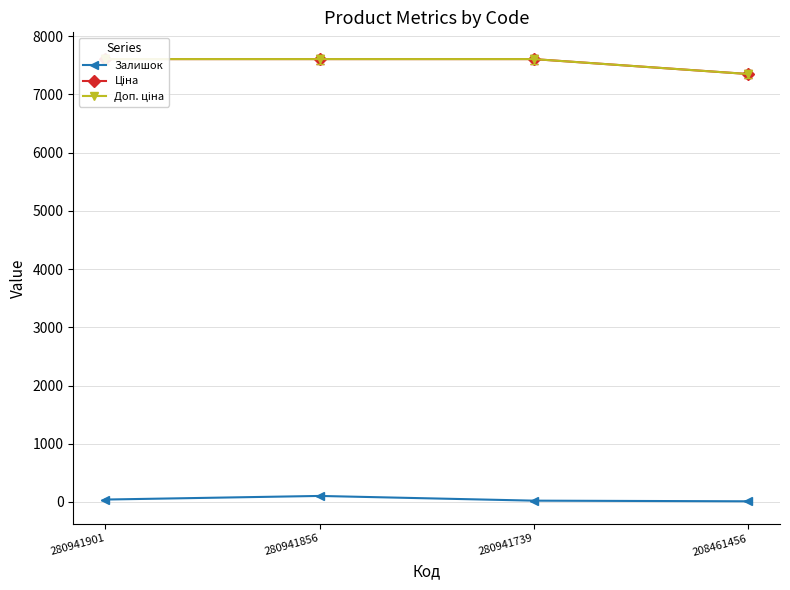

What value does the Ціна series have at 280941739?

7607.2